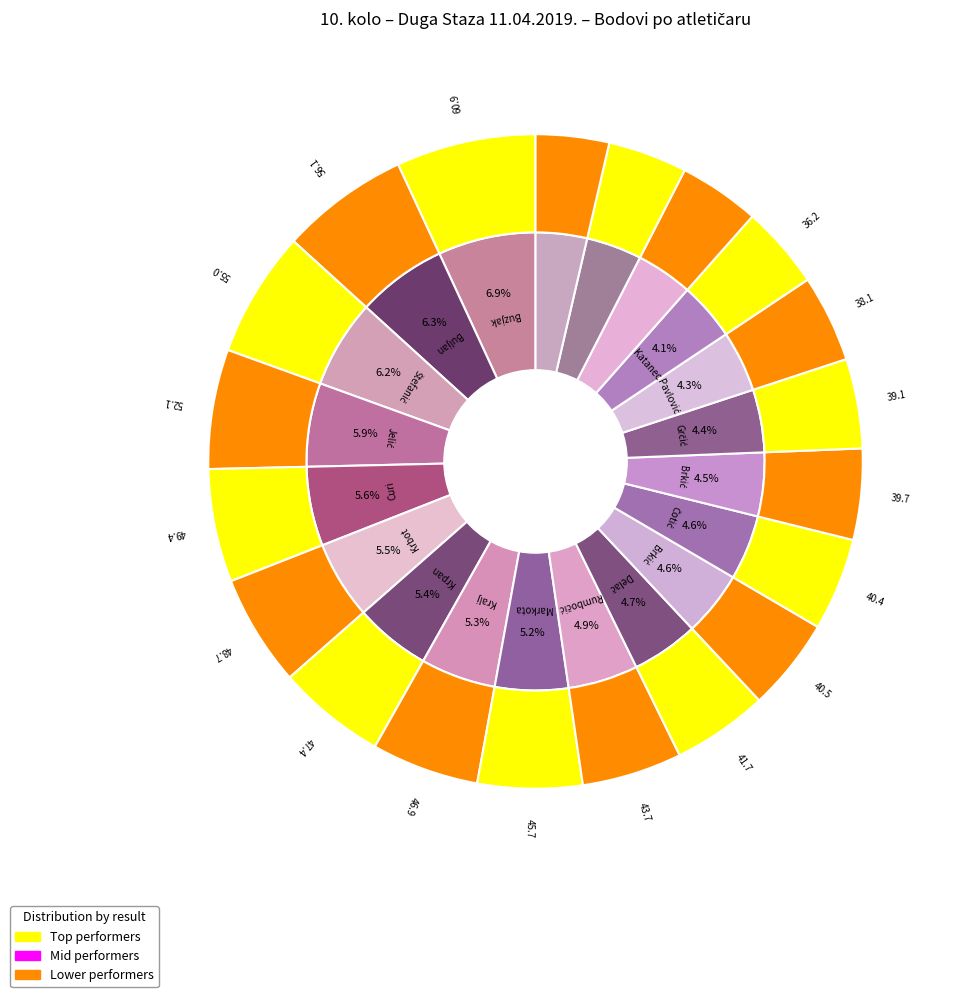

Which has a higher value, Krbot Mario or Grčić Živko?

Krbot Mario